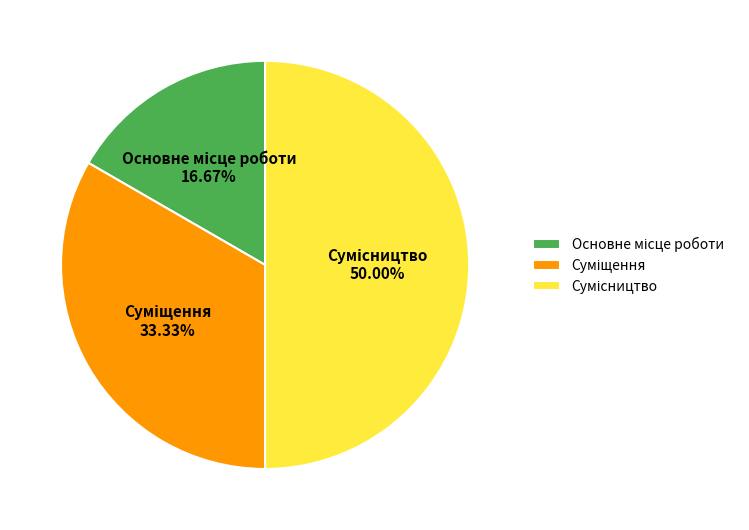

To the nearest percent, what percentage of the pie is Основне місце роботи?

17%